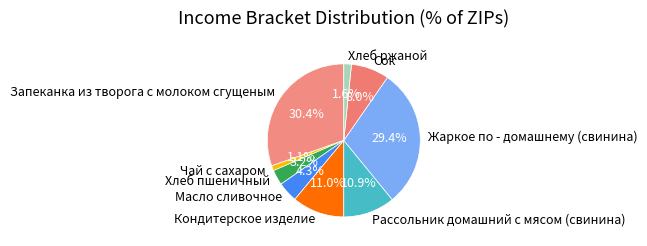

True or false: Сок accounts for 8% of the total.

True